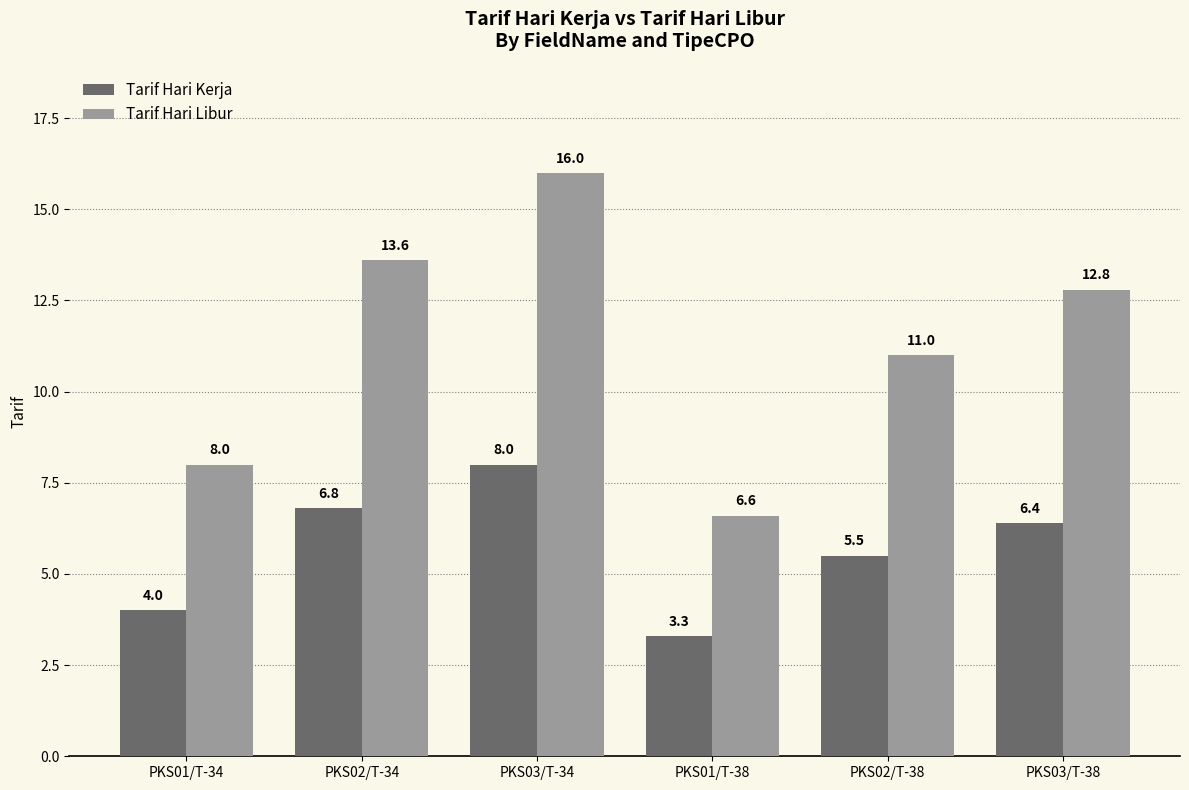

Rank the categories by Tarif Hari Libur value from lowest to highest.

PKS01/T-38, PKS01/T-34, PKS02/T-38, PKS03/T-38, PKS02/T-34, PKS03/T-34